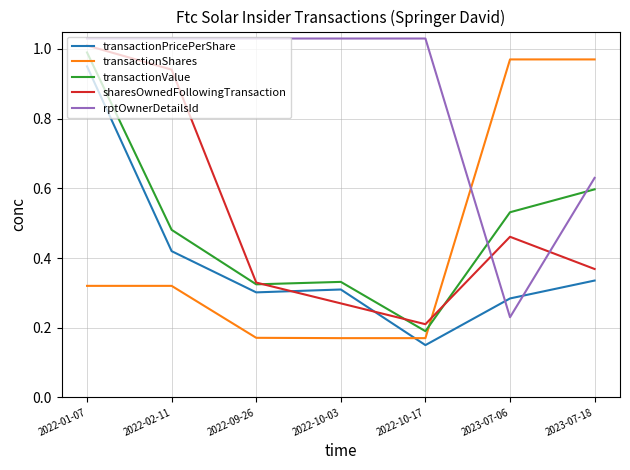

What are all the series names shown in the legend?

transactionPricePerShare, transactionShares, transactionValue, sharesOwnedFollowingTransaction, rptOwnerDetailsId